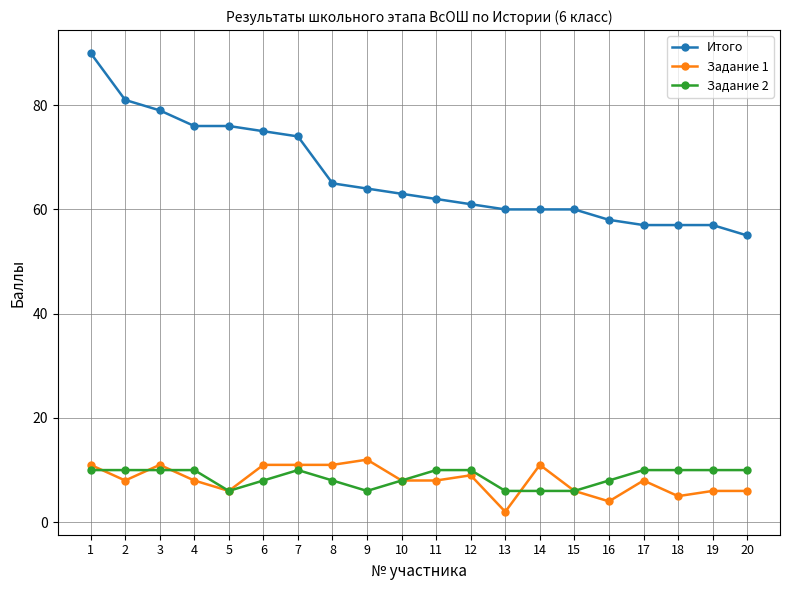

At which category does Задание 1 reach its first local peak?

3